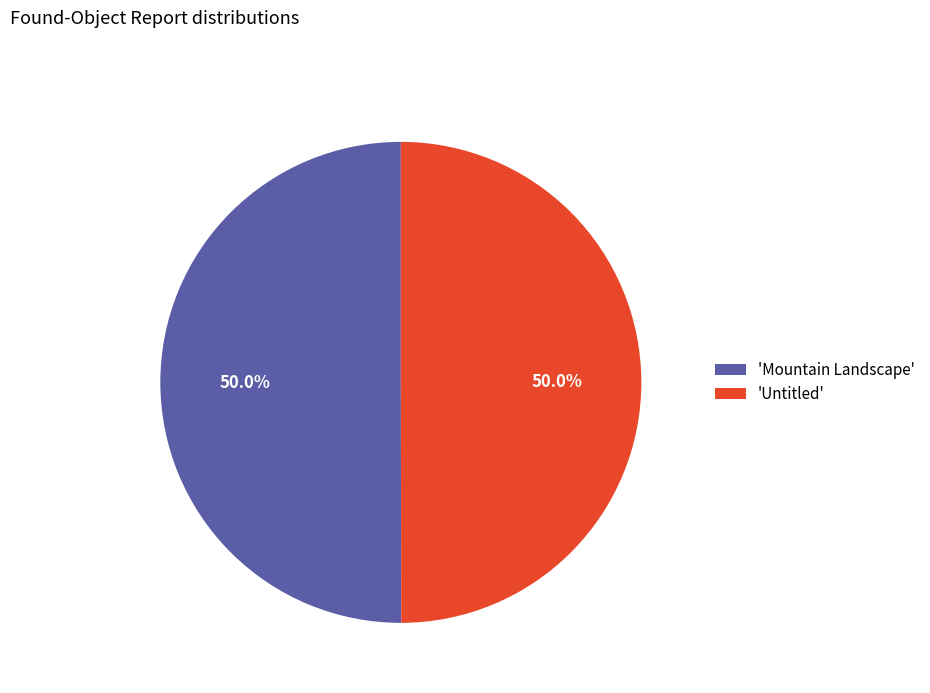

What is the ratio of the value at 'Untitled' to the value at 'Mountain Landscape'?

1.0